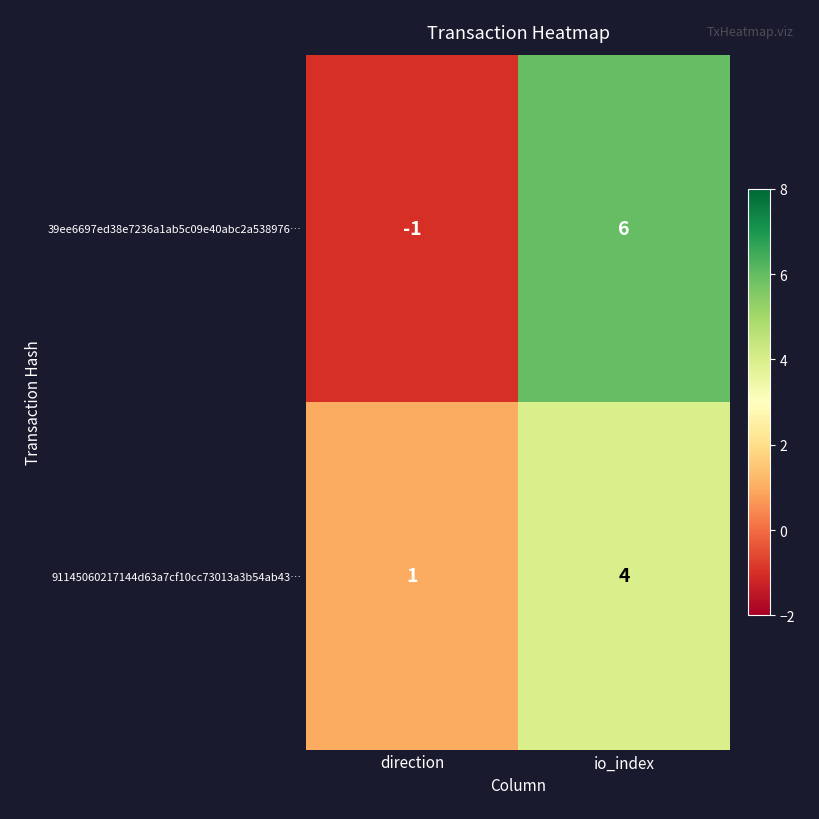

At which label is 91145060217144d63a7cf10cc73013a3b54ab43… closest to 2?

direction